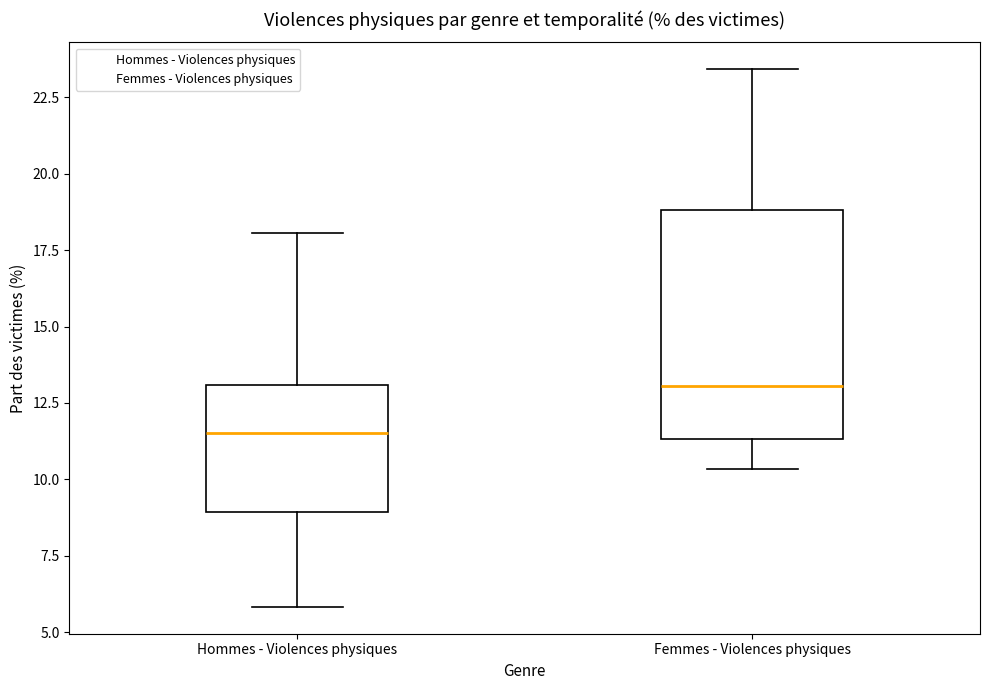

Reading left to right, read every box against the y-axis: the position of its median line, the range the box covers, and the ends of its whiskers. The values are not printed on the chart, so give them approximately, as read against the axis.

Hommes - Violences physiques: median 11.5, box 9.0 to 13.0, whiskers 6.0 to 18.0
Femmes - Violences physiques: median 13.0, box 11.5 to 19.0, whiskers 10.5 to 23.5